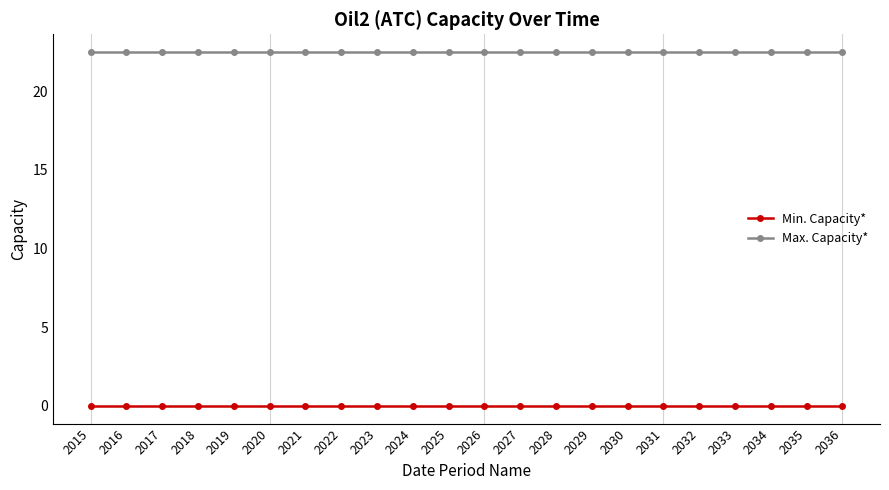

What is the difference between the highest and lowest values at 2035?

22.5